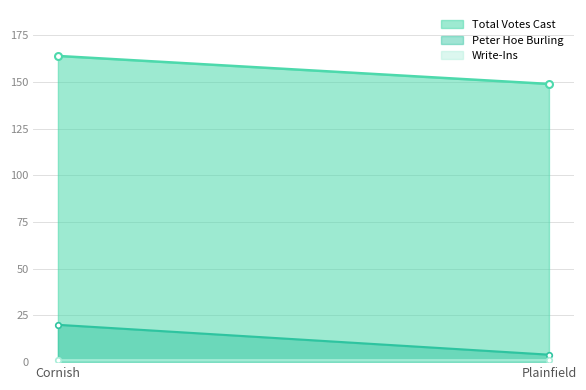

Reading left to right, what are all the values shown in this chart?

Peter Hoe Burling: 20	4
Write-Ins: 1	1
Total Votes Cast: 164	149